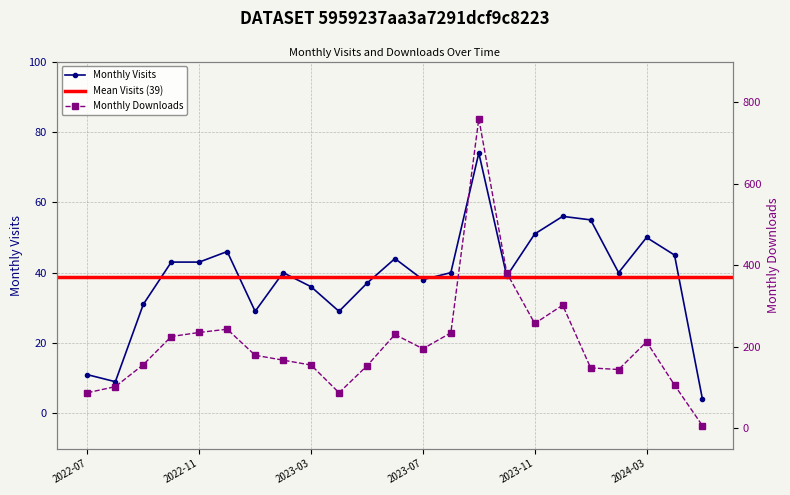

How many values in the monthly_visit series exceed 40?

10